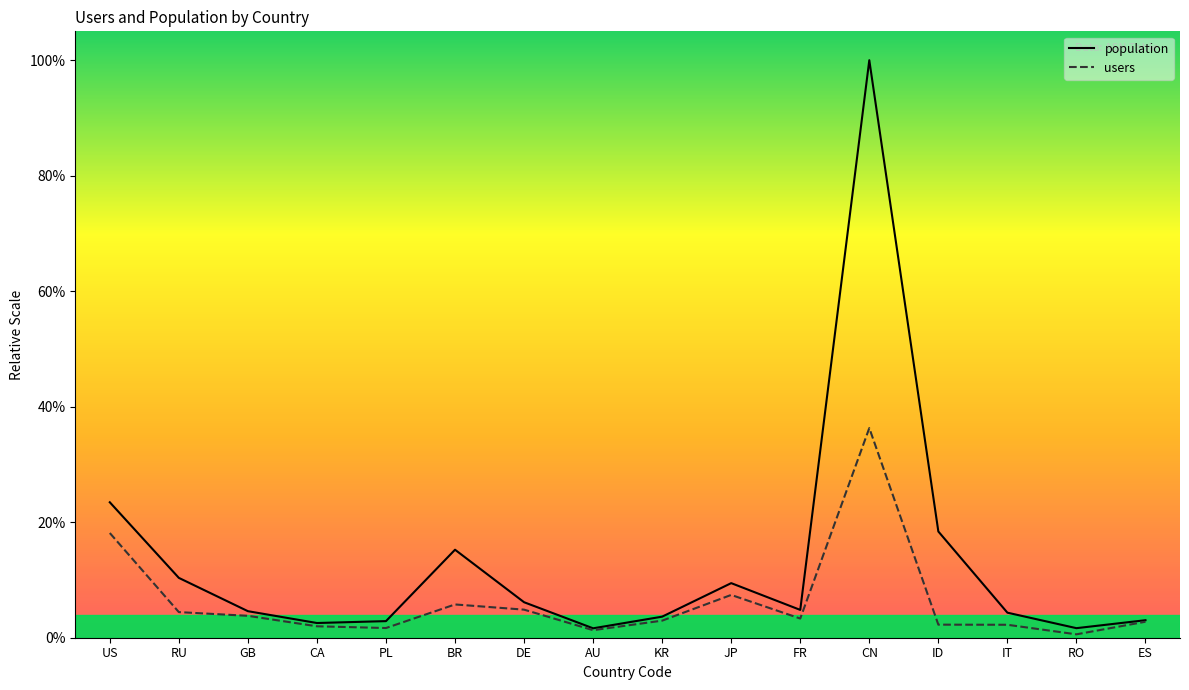

In users, how many points are higher than both neighbors (excluding endpoints)?

3